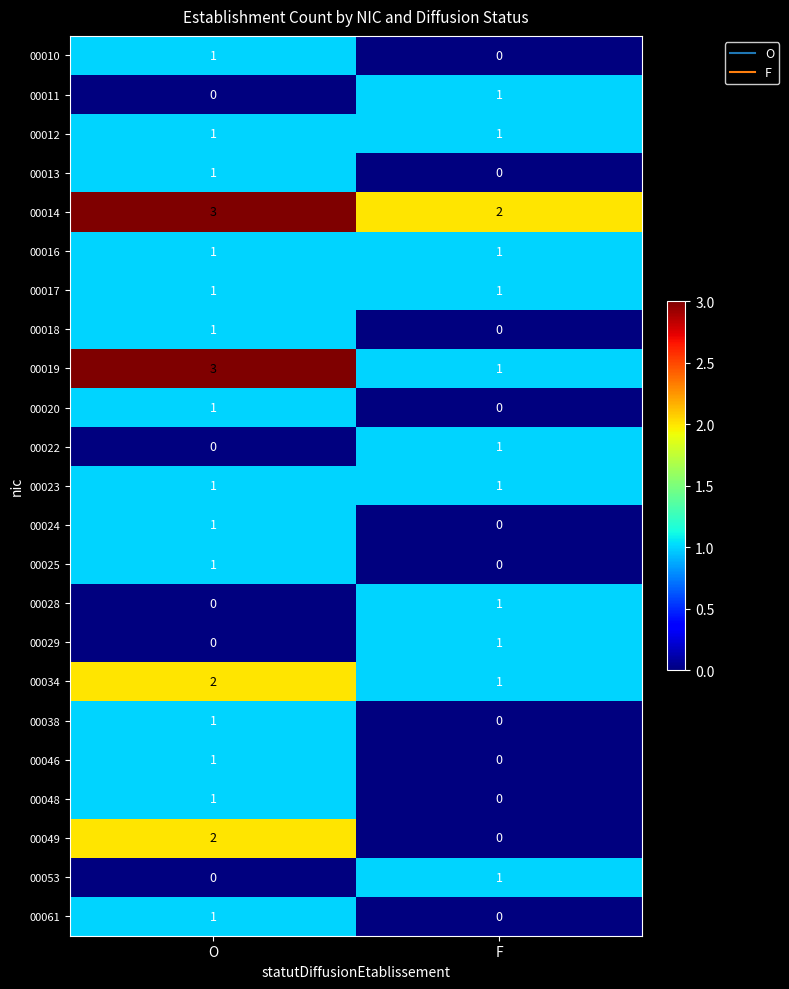

Which category has the highest value across all series?

O